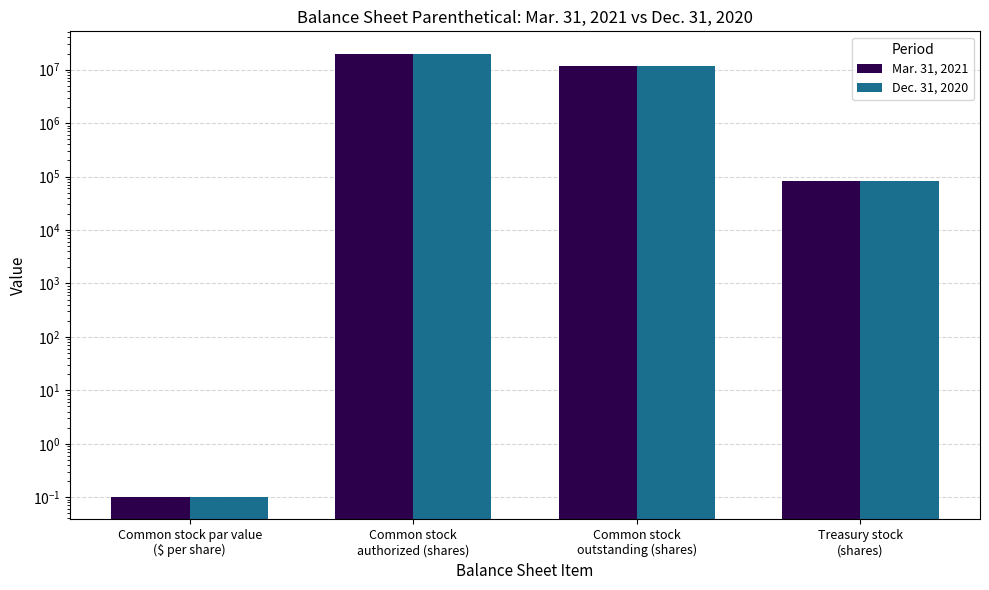

What is the total value across all series at Common stock
authorized (shares)?

40000000.0